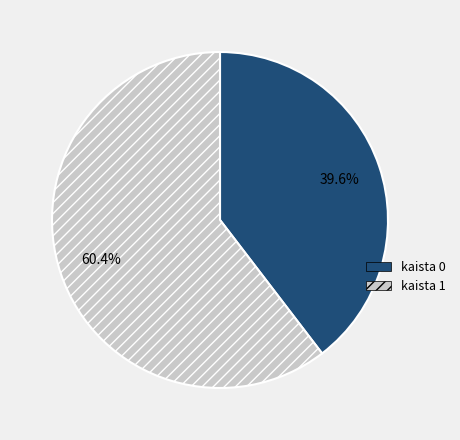

True or false: kaista 1 accounts for 70% of the total.

False